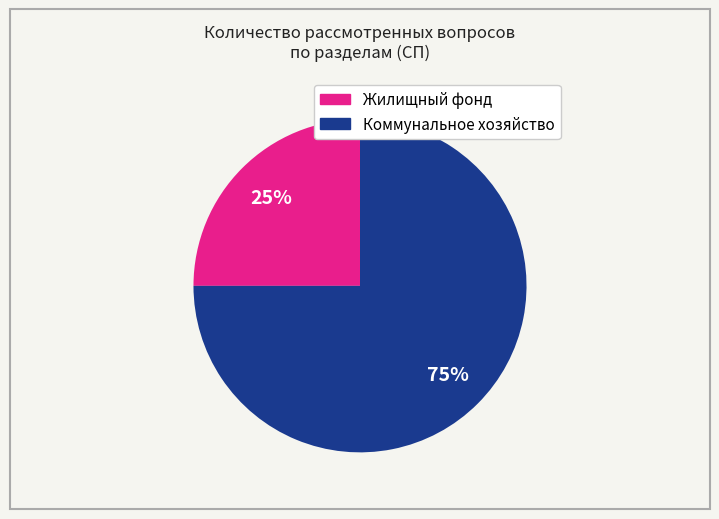

To the nearest percent, what is the average slice percentage?

50%